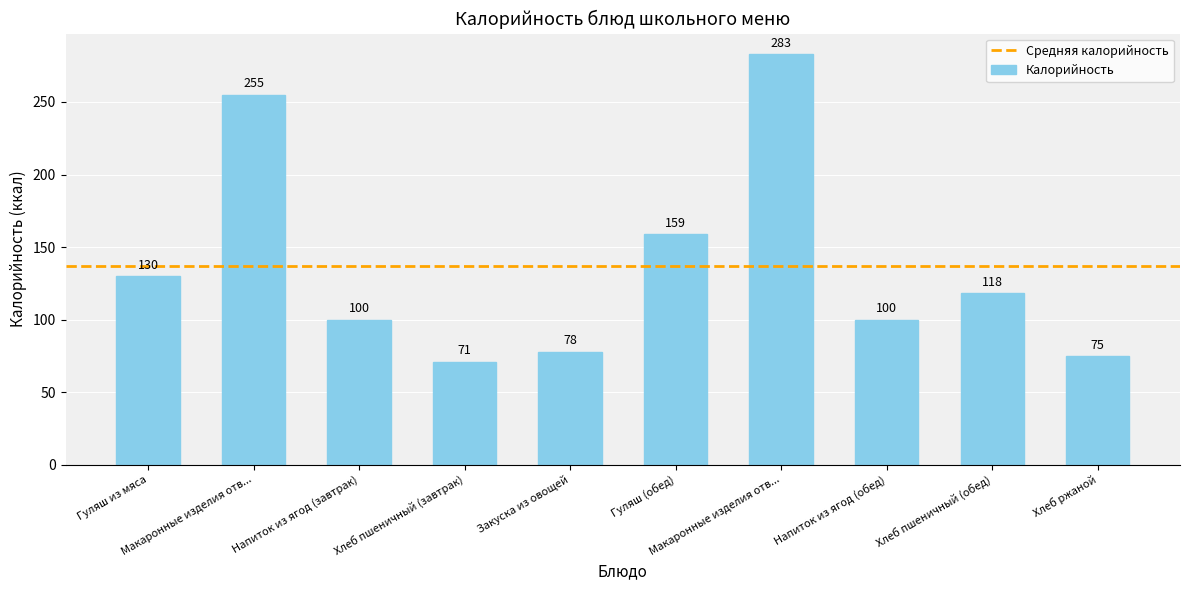

What value does the data have at Хлеб пшеничный (завтрак)?

71